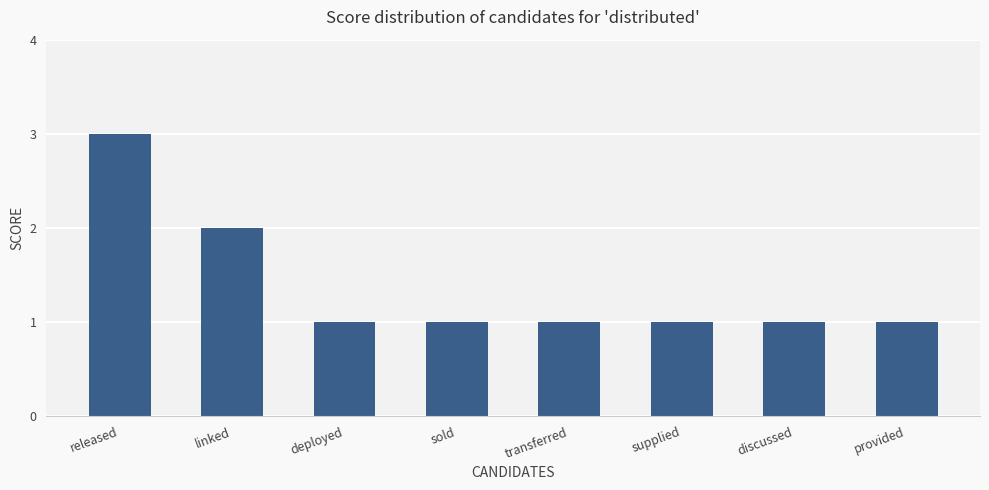

Between released and supplied, which is larger?

released